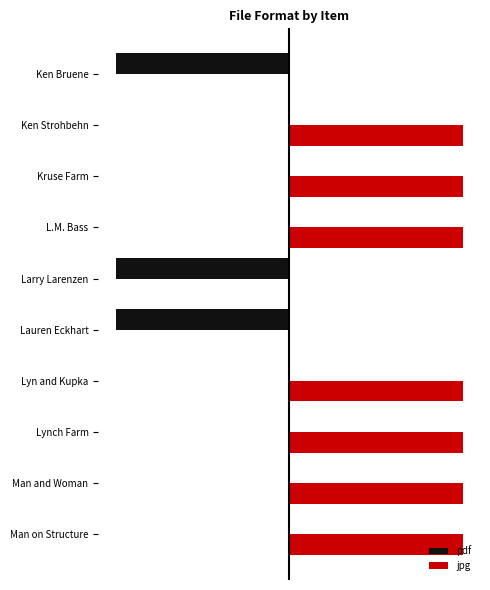

Reading left to right, transcribe all the data shown in this chart.

pdf: -1	0	0	0	-1	-1	0	0	0	0
jpg: 0	1	1	1	0	0	1	1	1	1